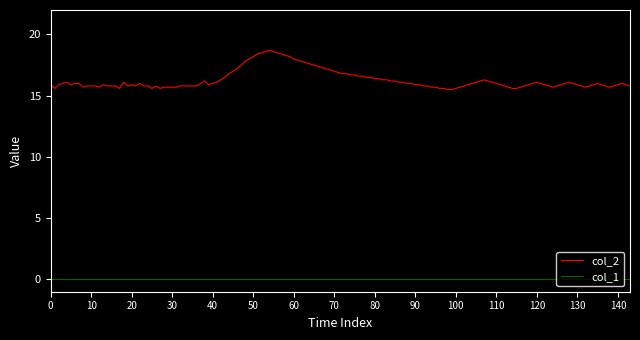

True or false: col_1 and col_2 cross at least once.

False